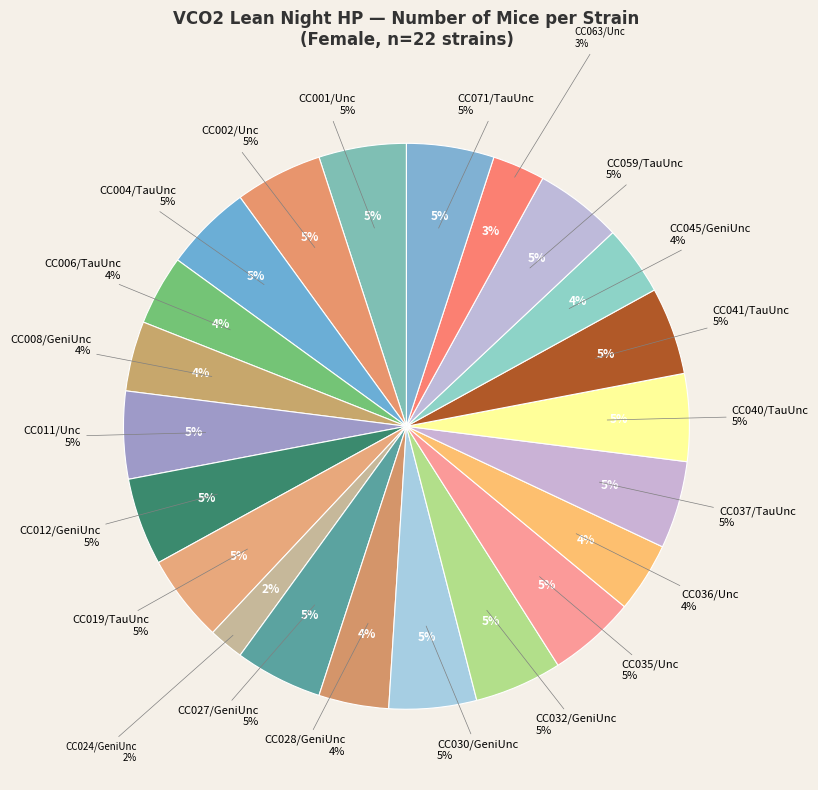

To the nearest percent, what portion does CC004/TauUnc represent?

5%